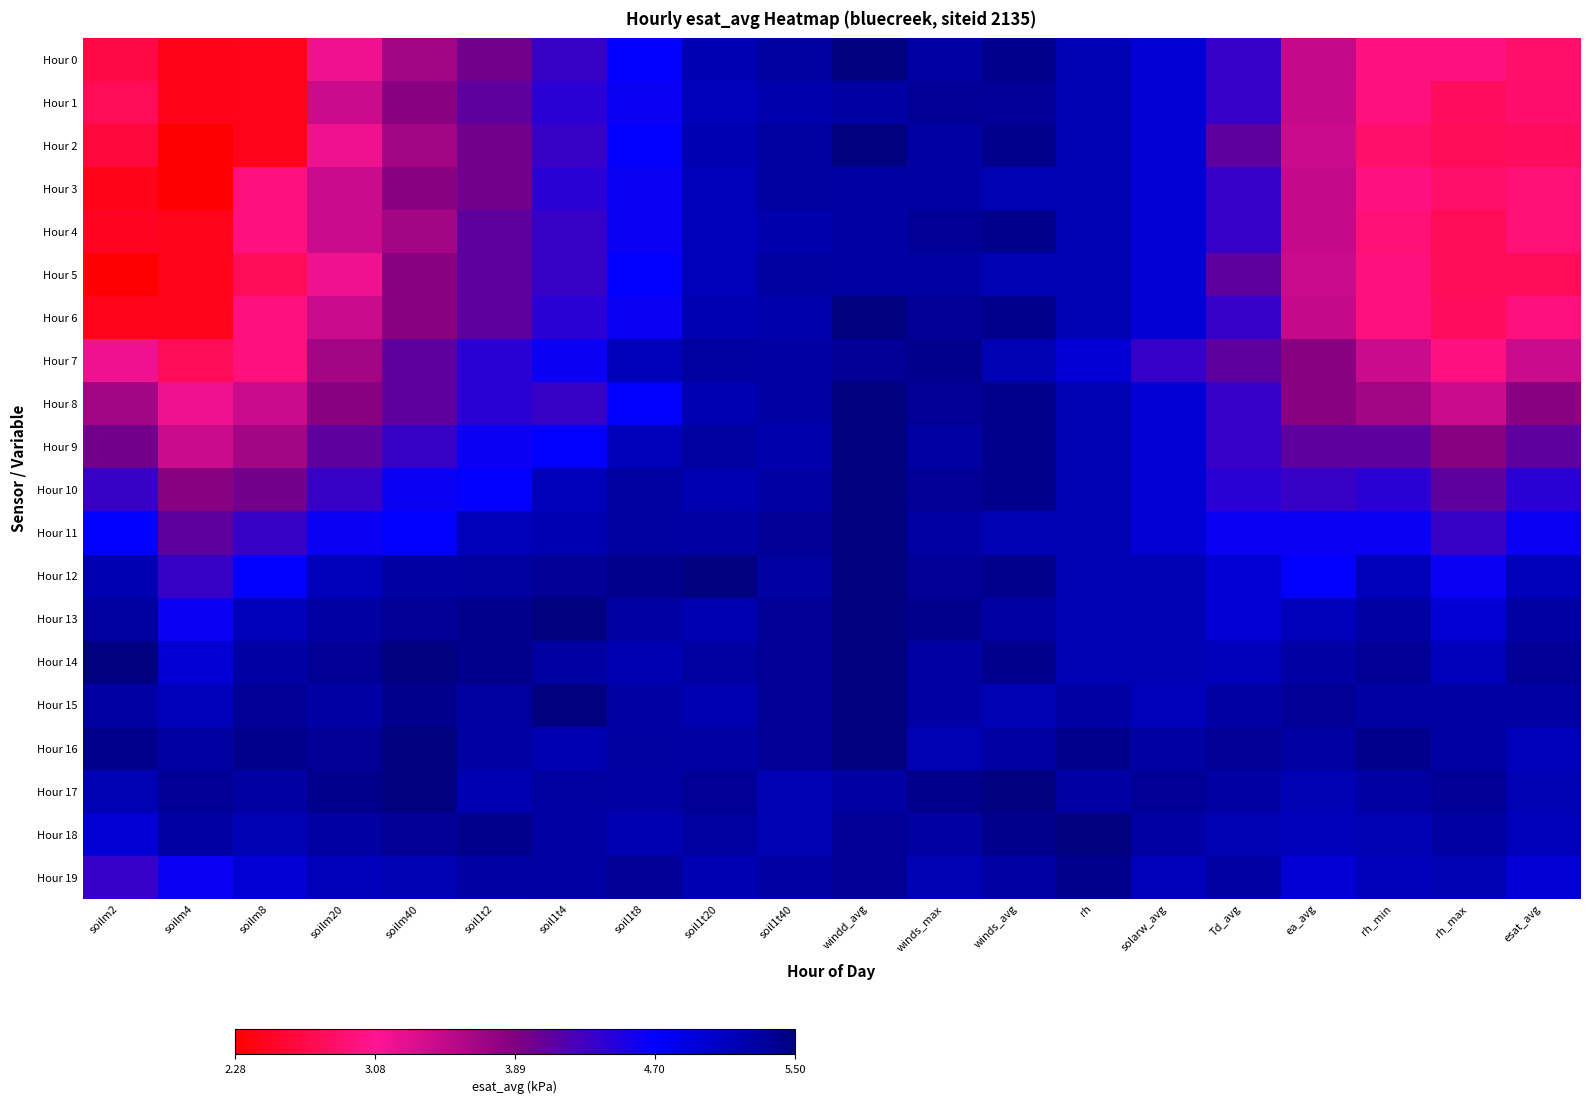

How many categories are shown in the chart?

20